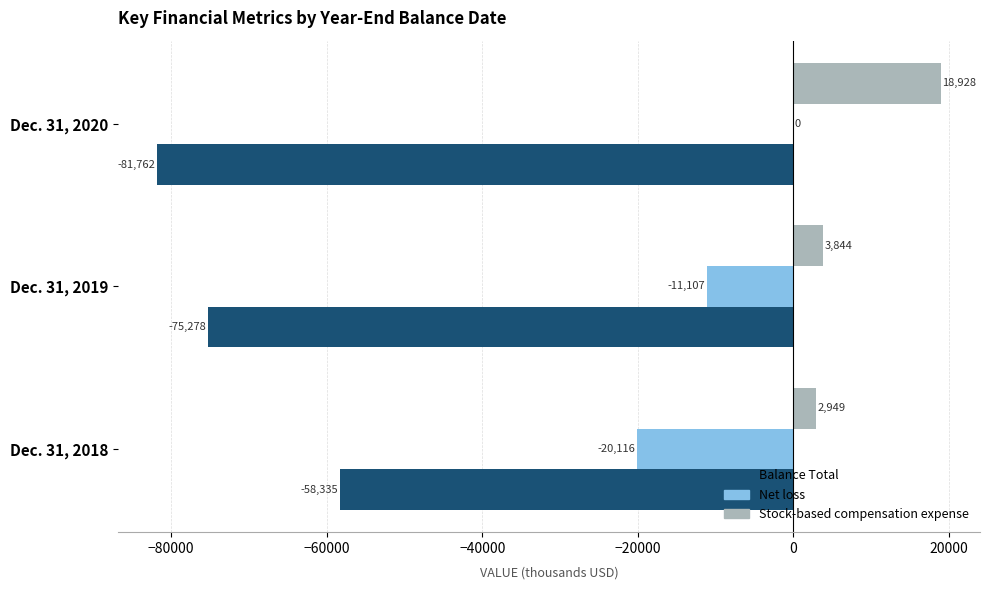

Which series changed the most between Dec. 31, 2019 and Dec. 31, 2020?

Stock-based compensation expense